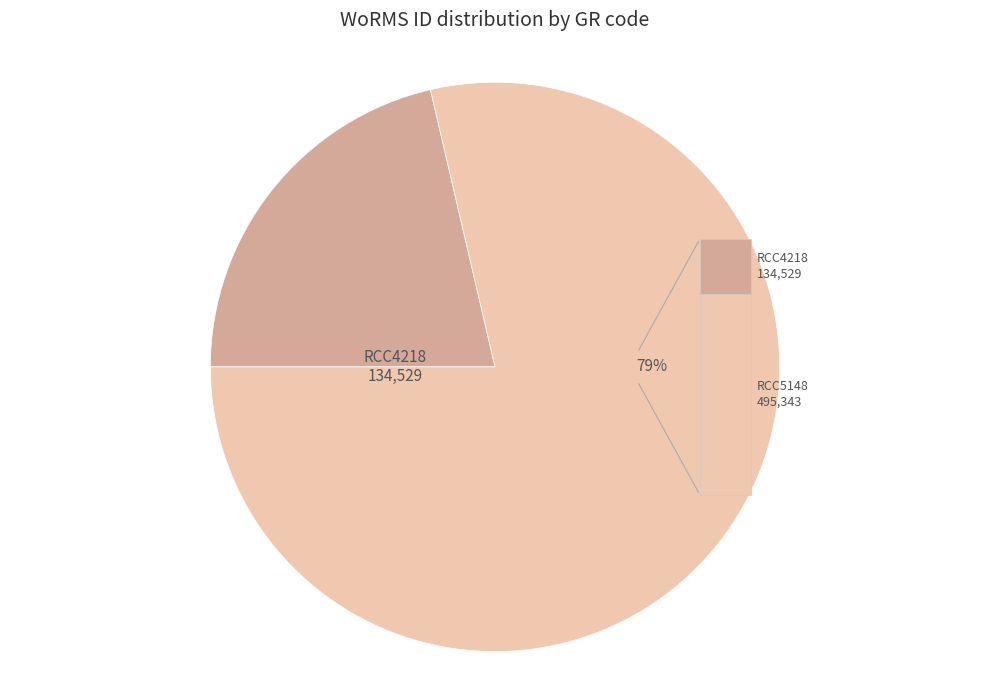

Between RCC5148 and RCC4218, which is larger?

RCC5148